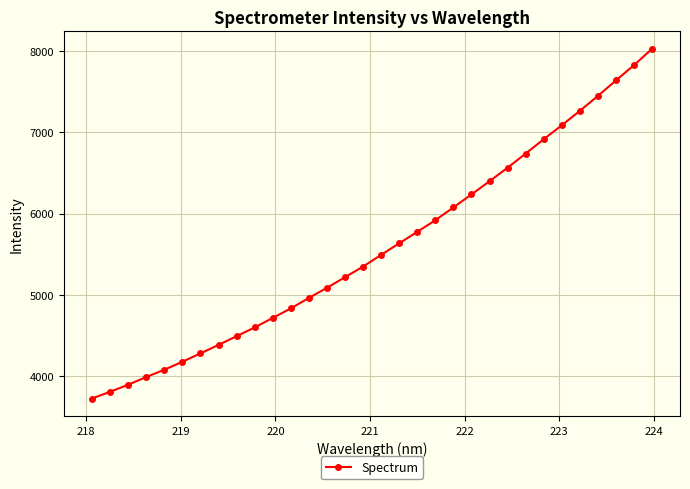

What is the value of the 12th point from the left?

4832.7